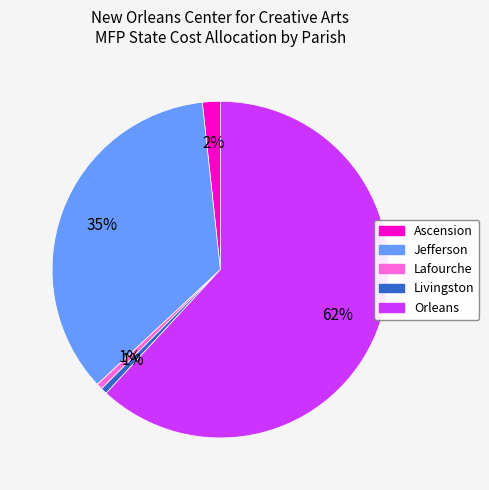

Which category has the biggest portion of the pie?

Orleans